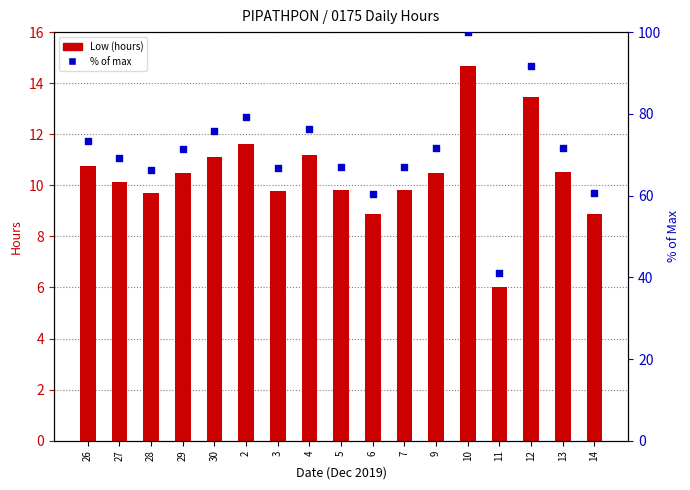

What are all the series names shown in the legend?

Low (hours), % of max